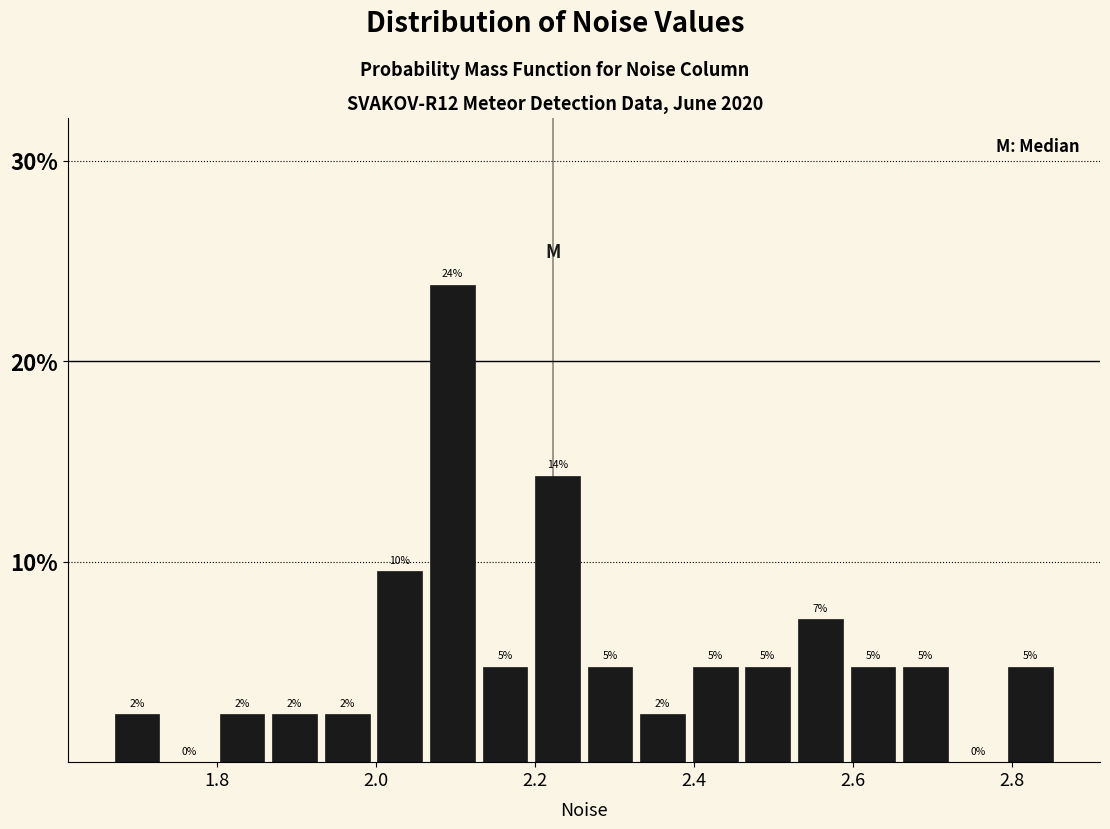

Around what value on the x-axis is the tallest bar? Give the approximate position of its centre, as read against the axis.

2.10